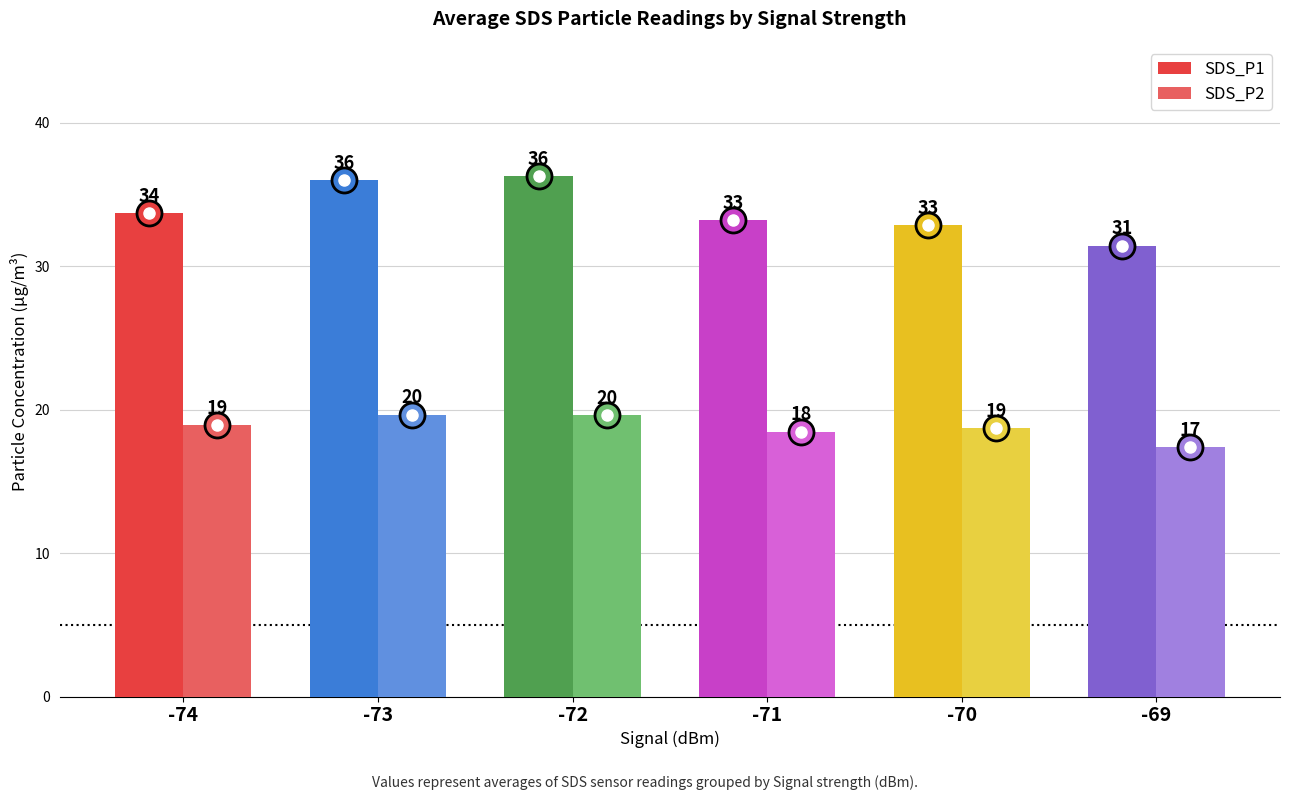

How many bars are there in each group?

2